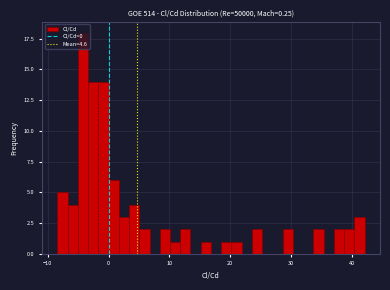

Read against the x-axis, roughly where is the centre of the tallest bar?

-4